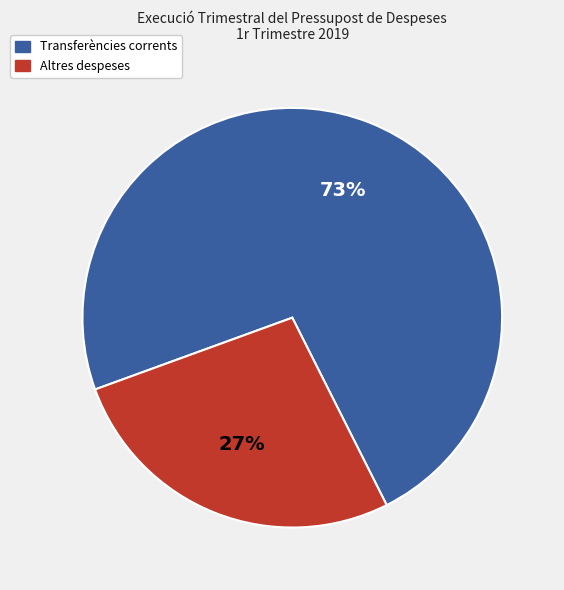

Count the number of slices in the pie.

2